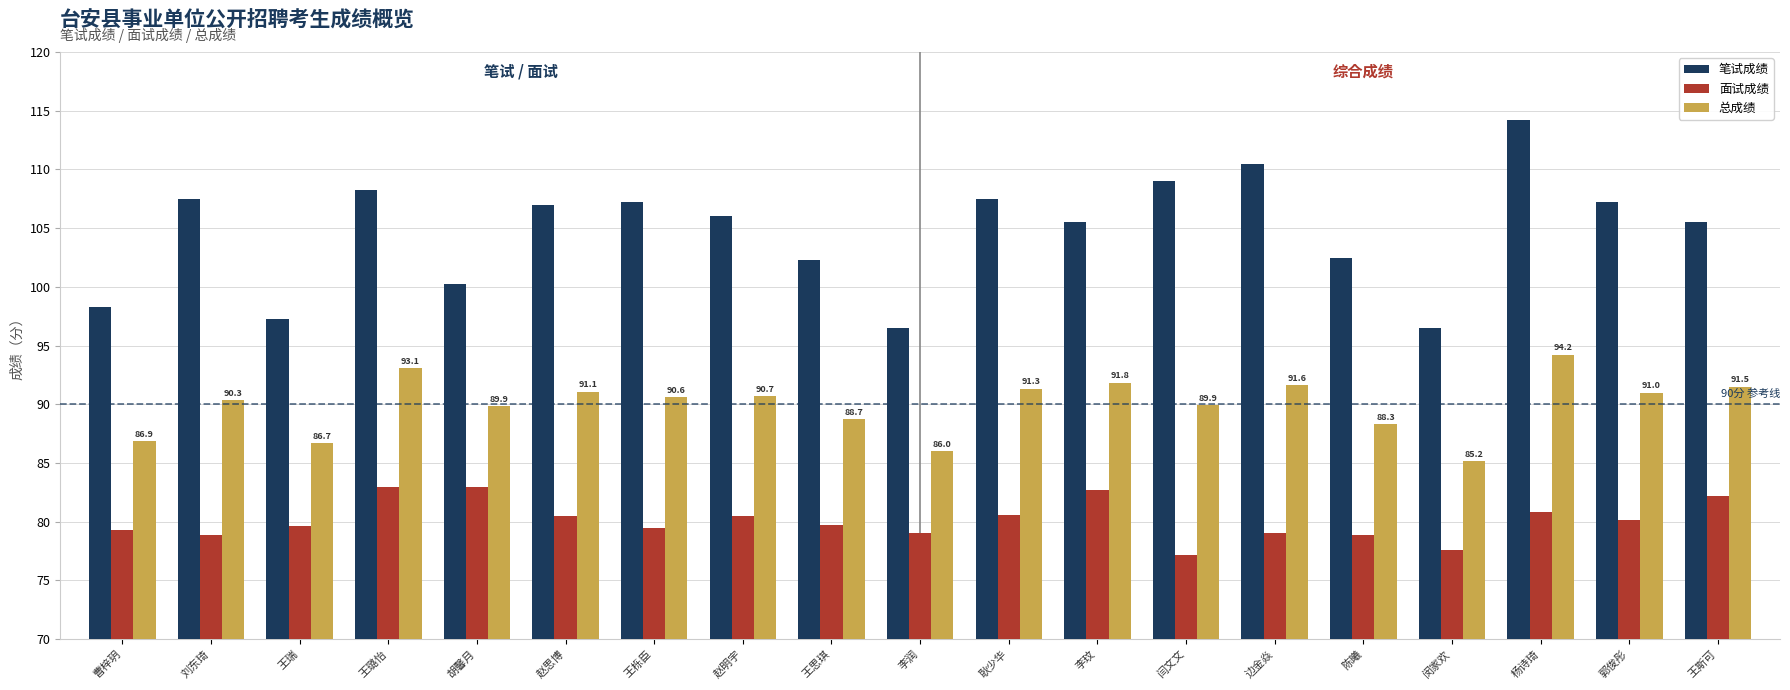

Does the chart contain any negative values?

No